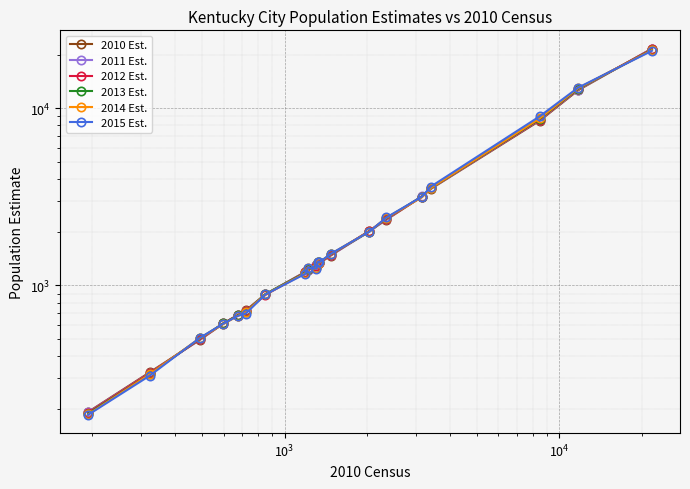

How many data points in 2010 Est. are above 1326?

9